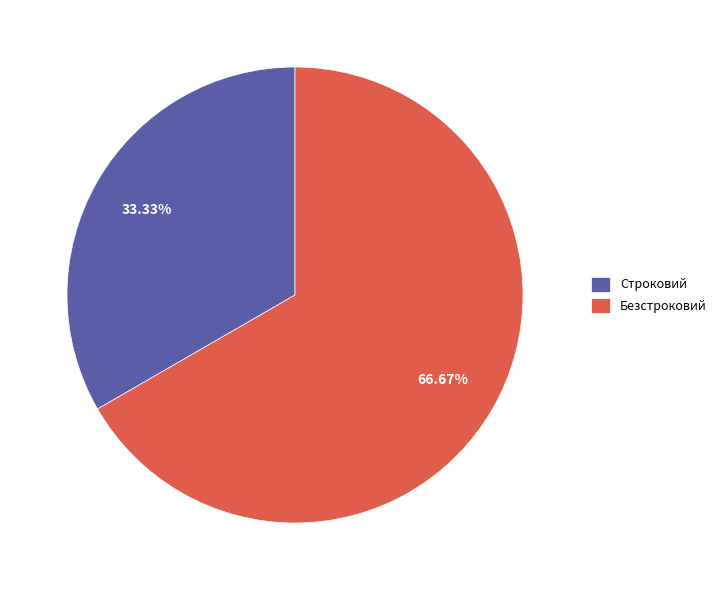

How many slices are in this pie chart?

2